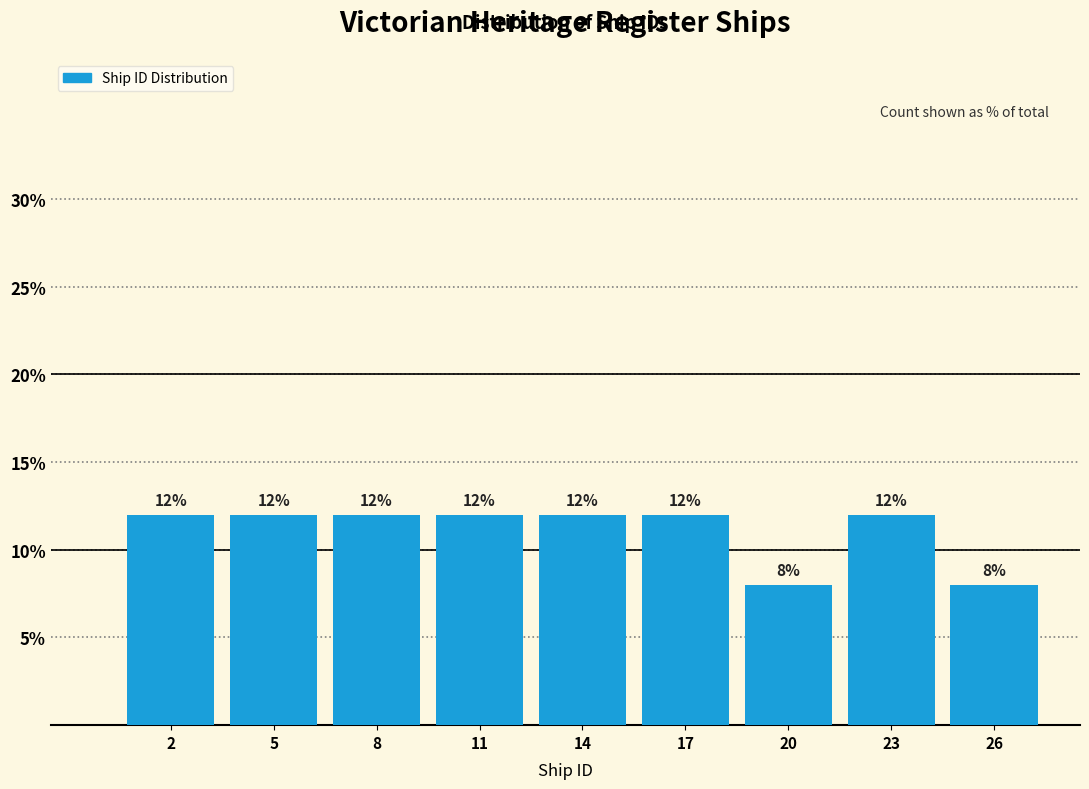

Reading left to right, transcribe all the data shown in this chart.

12	12	12	12	12	12	8	12	8